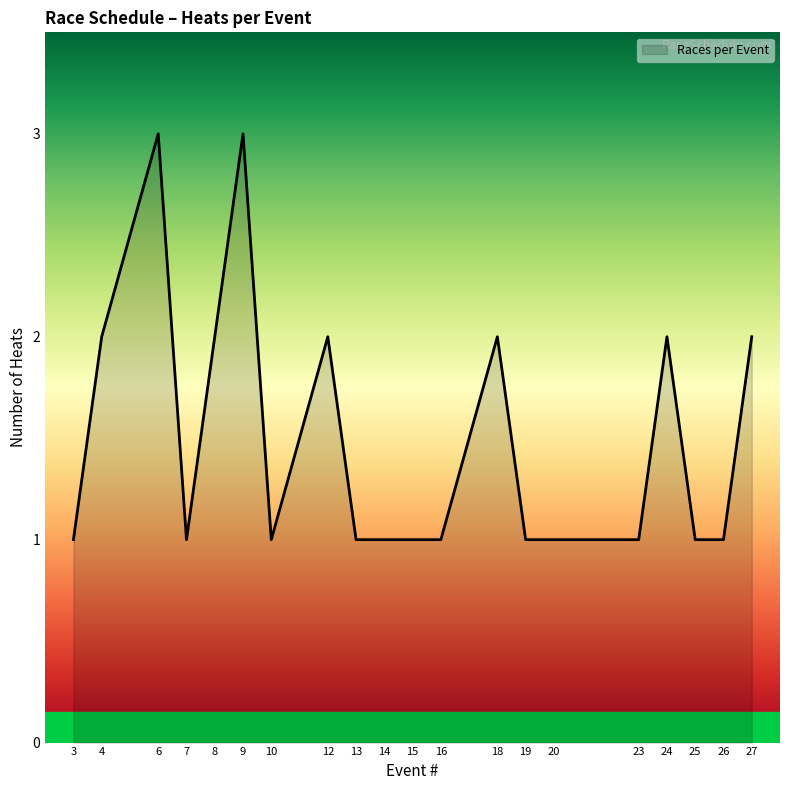

The chart shows a value of 2 at 8. True or false?

True